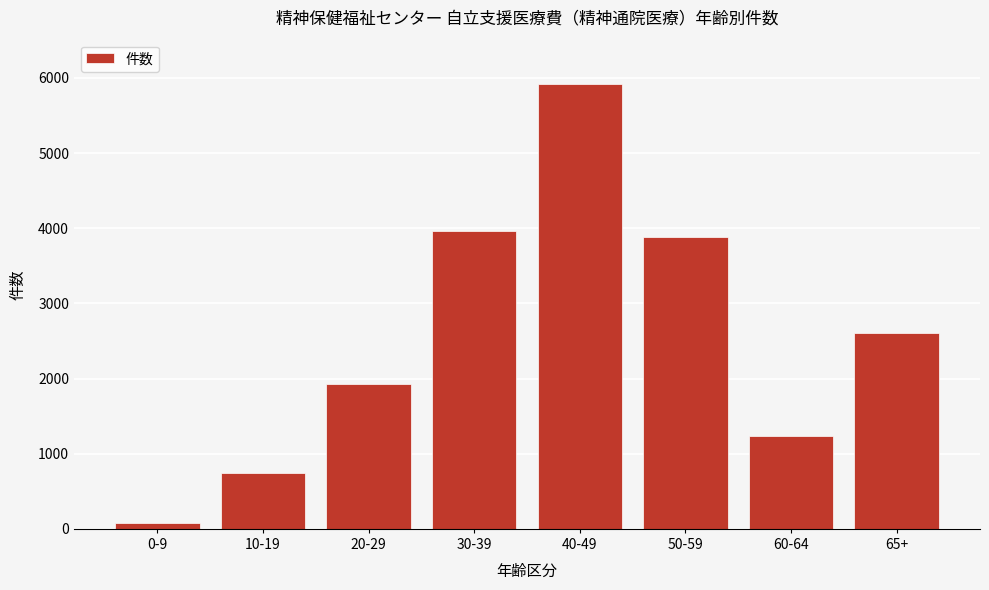

Reading right to left, transcribe all the data shown in this chart.

65+=2608	60-64=1237	50-59=3882	40-49=5918	30-39=3967	20-29=1932	10-19=737	0-9=78